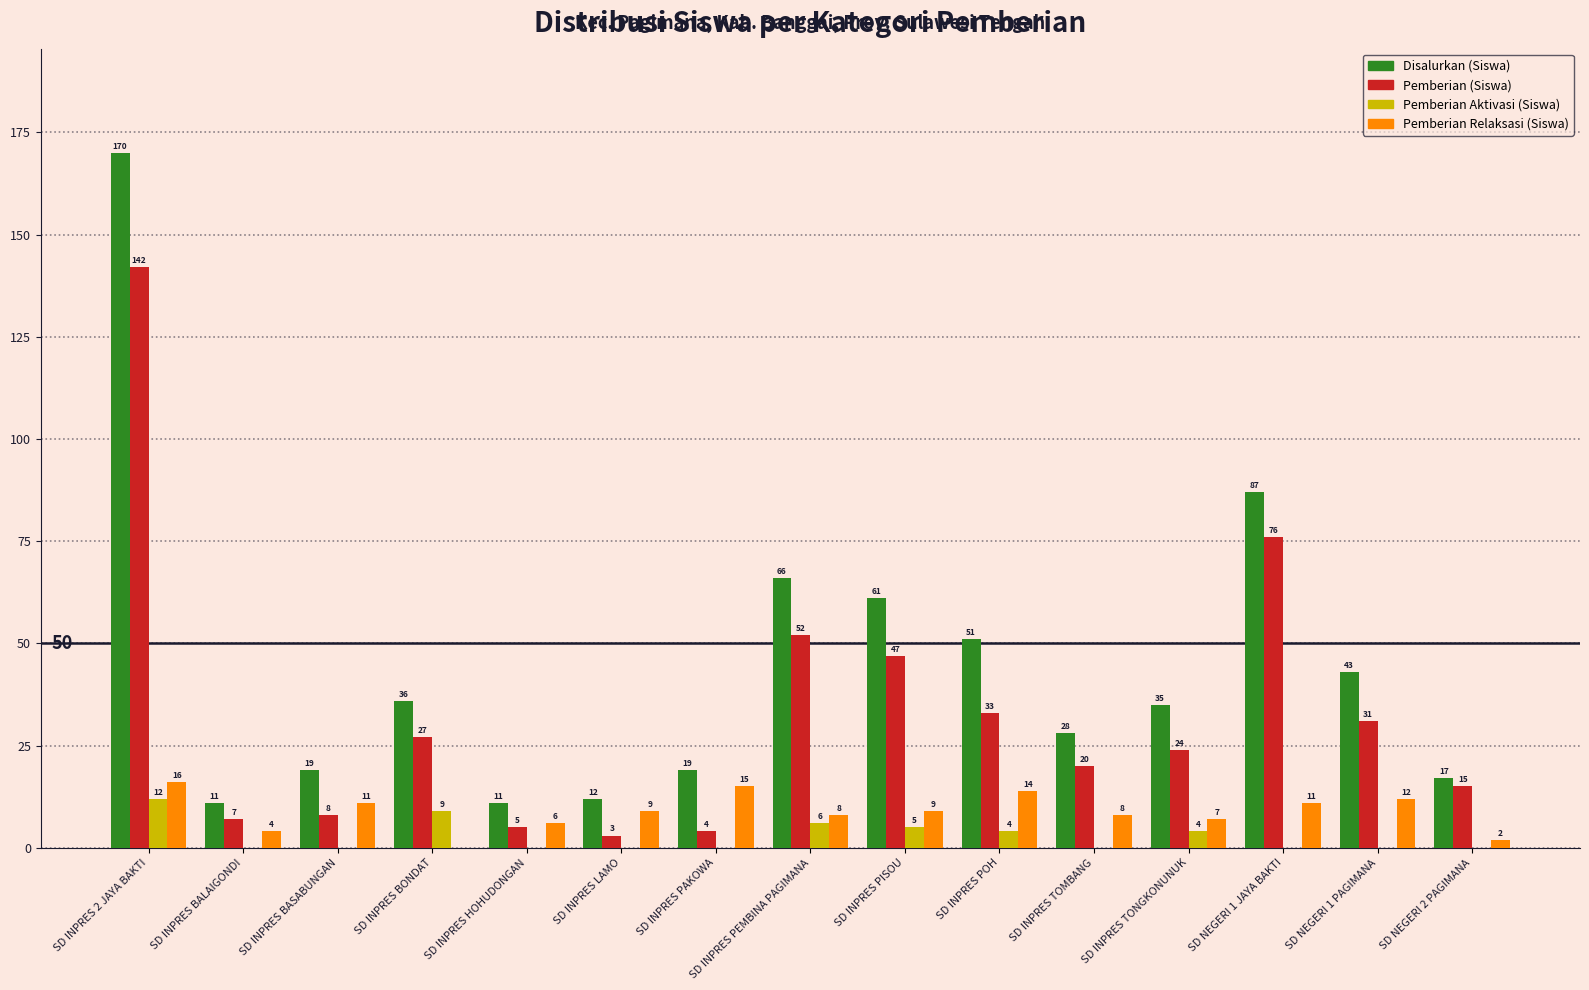

At which label is Pemberian Aktivasi (Siswa) closest to 6?

SD INPRES PEMBINA PAGIMANA